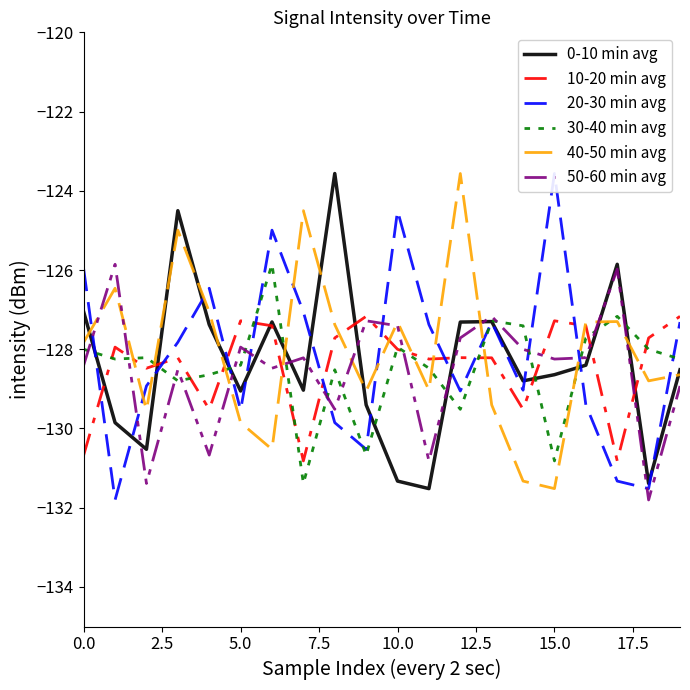

Is the value of 30-40 min avg at 0.0 greater than the value of 0-10 min avg at 15.0?

Yes